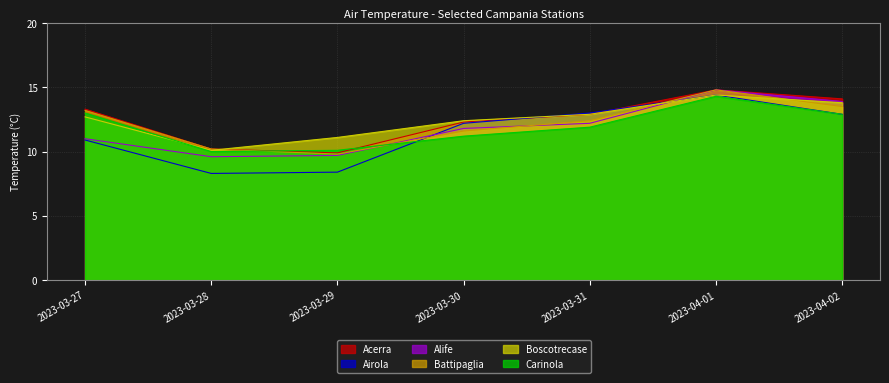

Is the value of Boscotrecase at 2023-03-31 greater than the value of Acerra at 2023-03-29?

Yes